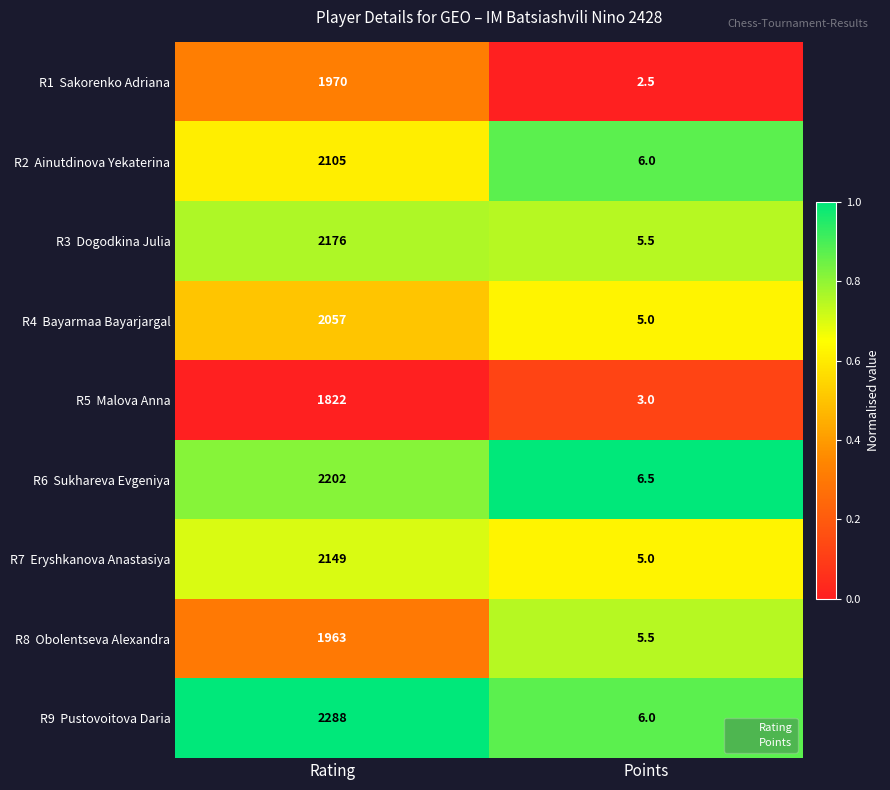

What is the total value across all series at Rating?

18732.0